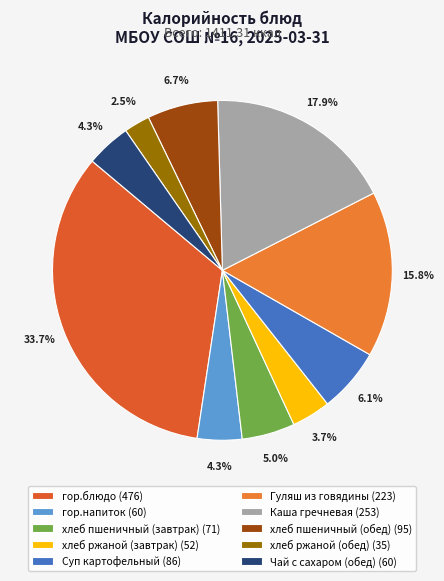

Is it true that хлеб ржаной (завтрак) is 4% of the pie?

True